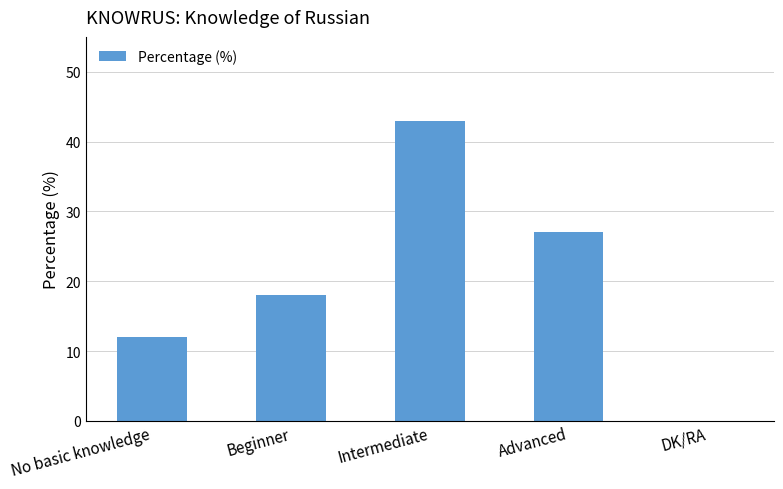

Reading left to right, list all the values displayed in this chart.

12	18	43	27	0